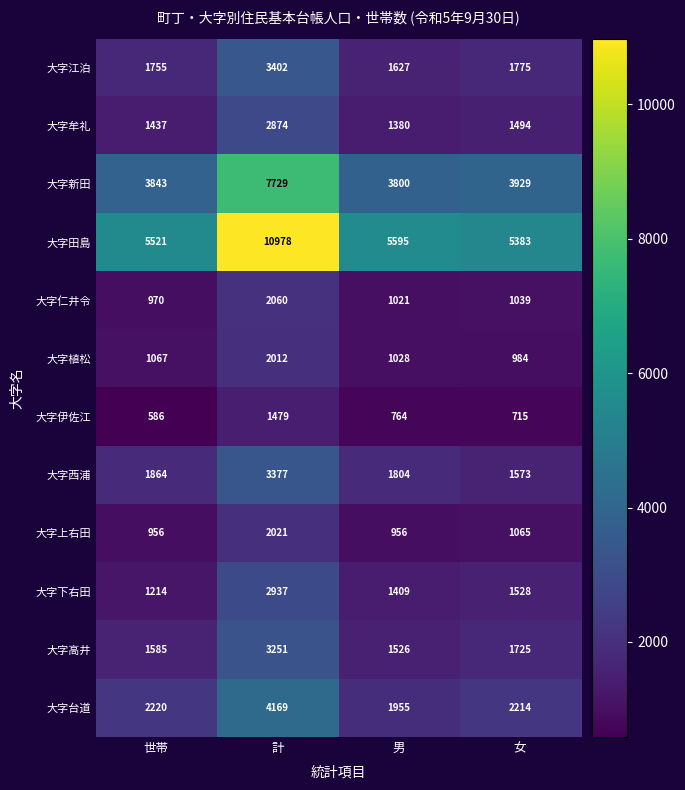

Which series has the largest range (max minus min)?

大字田島